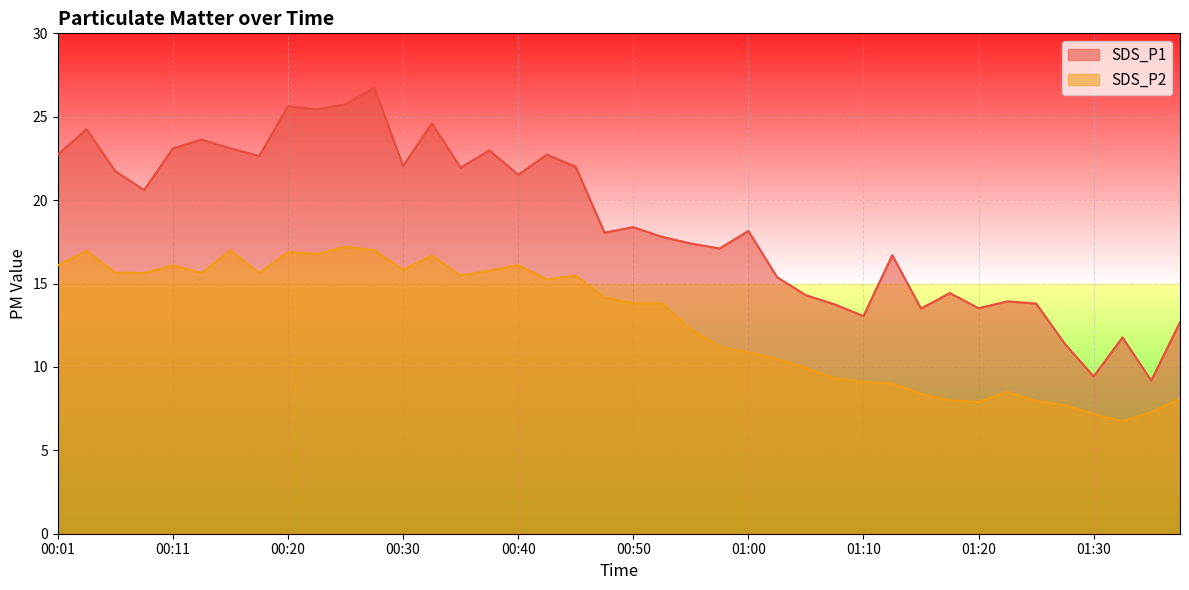

What is the label of the 31st point from the right?

00:23